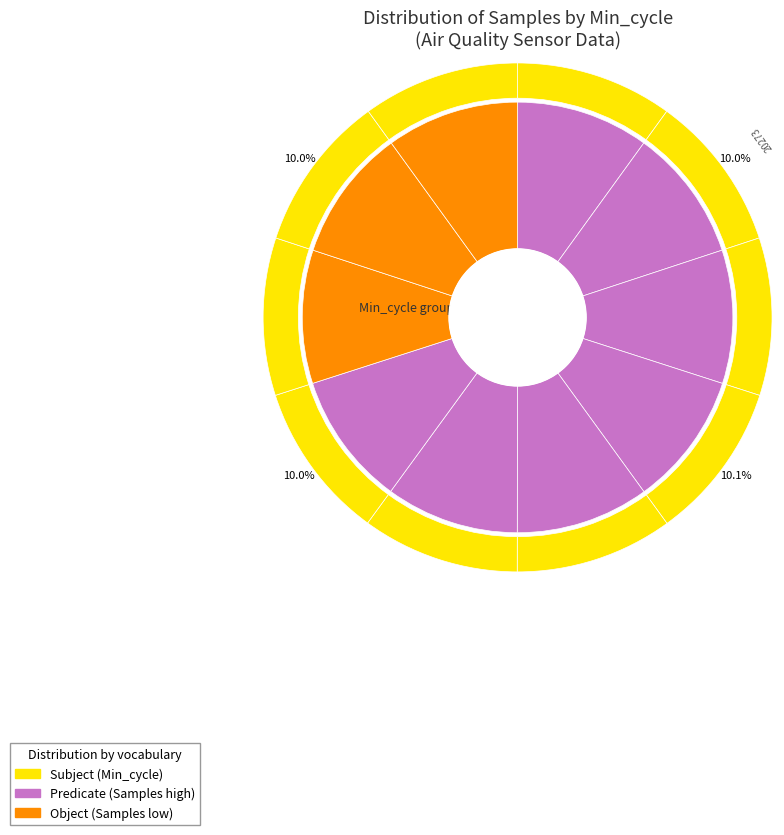

Count the number of slices in the pie.

10